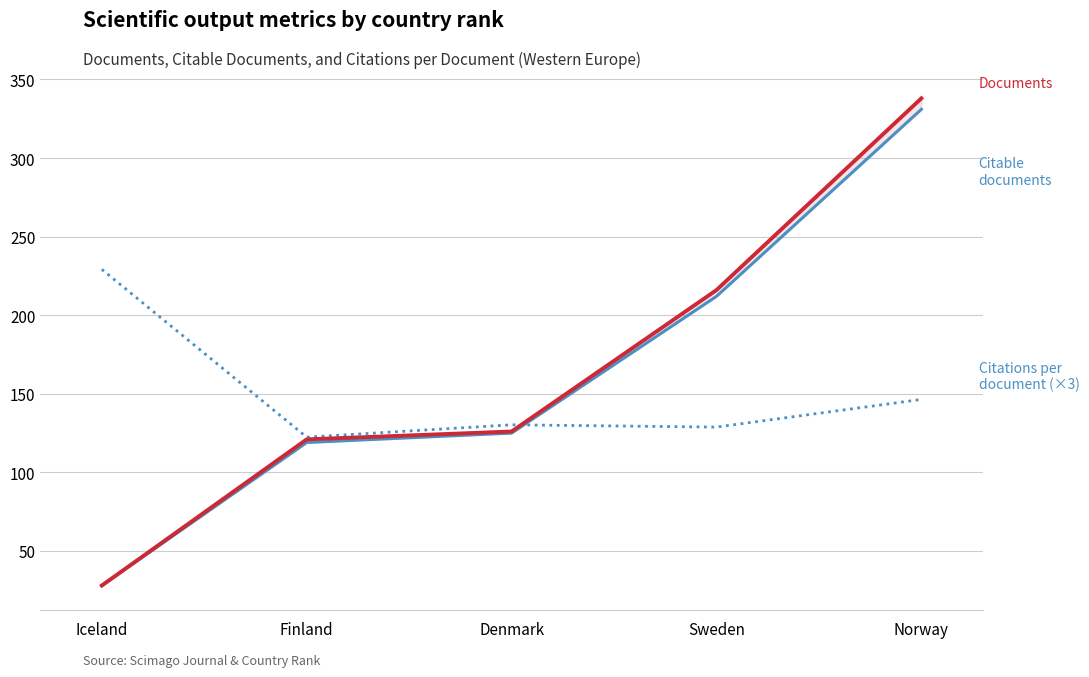

What is the value of the Citations per document (×3) point at the 4th from the left?

128.8